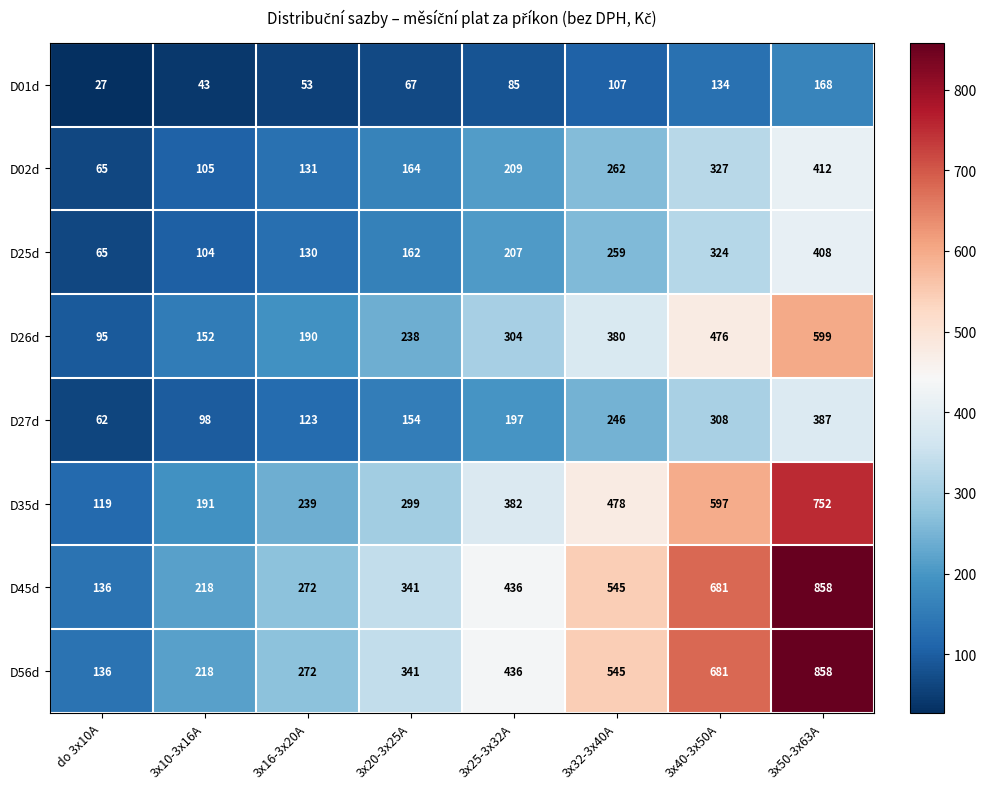

Read the D45d value at 3x16-3x20A.

272